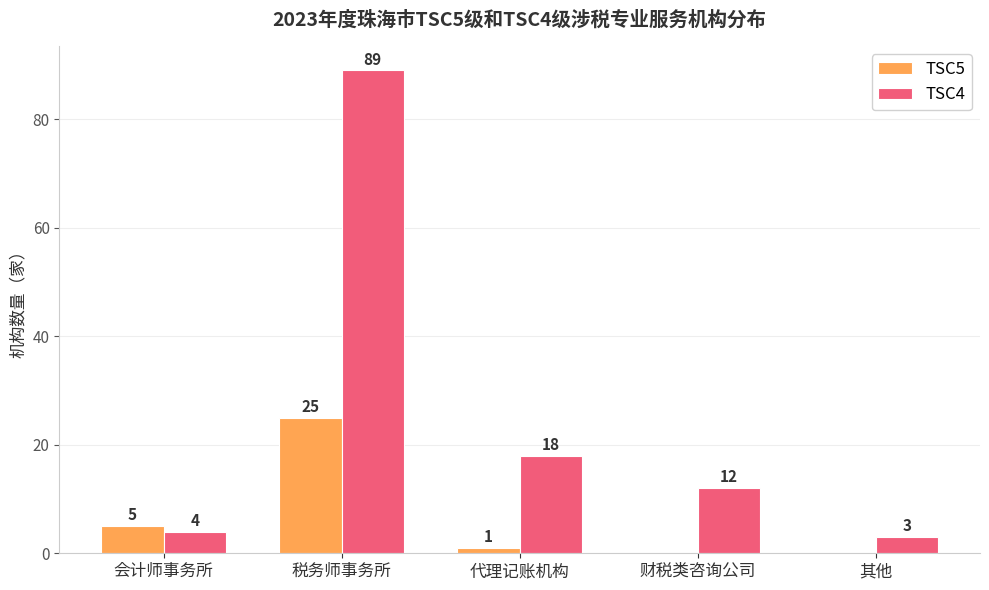

Reading left to right, transcribe all the data shown in this chart.

TSC5: 5	25	1	0	0
TSC4: 4	89	18	12	3